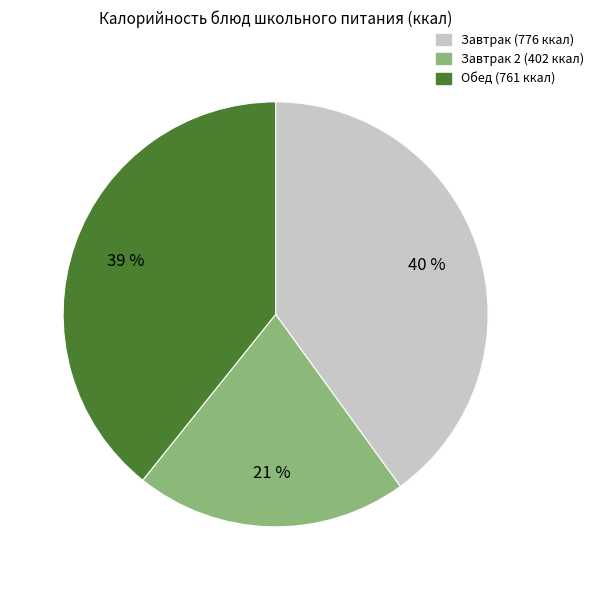

To the nearest percent, what is the average slice percentage?

33%